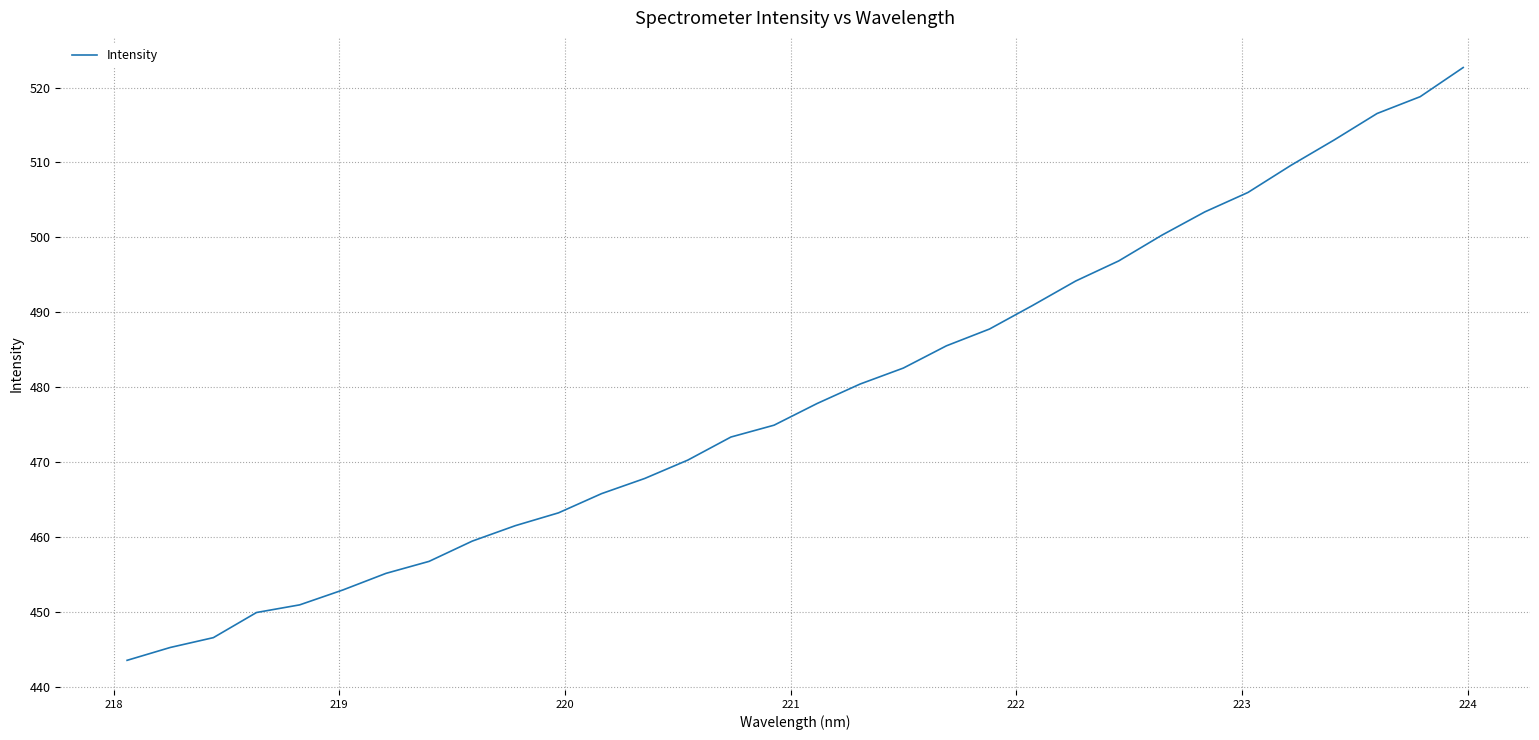

What is the minimum value shown in the chart?

443.6